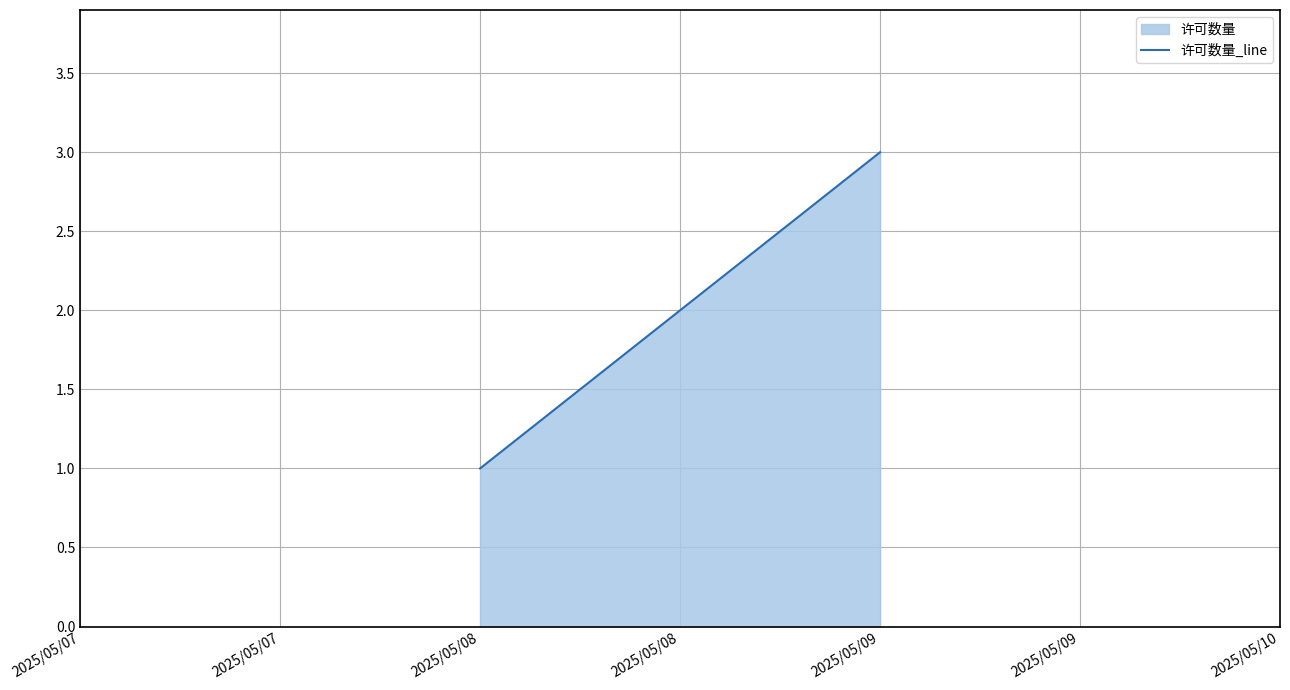

Which label corresponds to the largest value in the chart?

2025/05/09